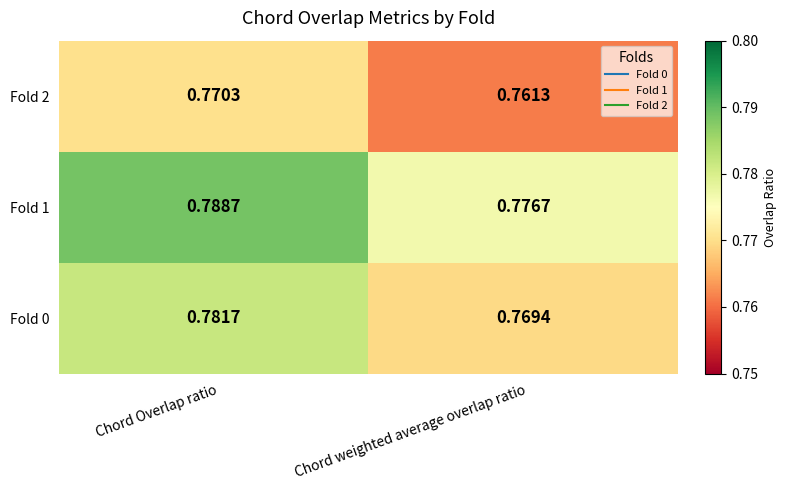

Which category has the highest value across all series?

Chord Overlap ratio